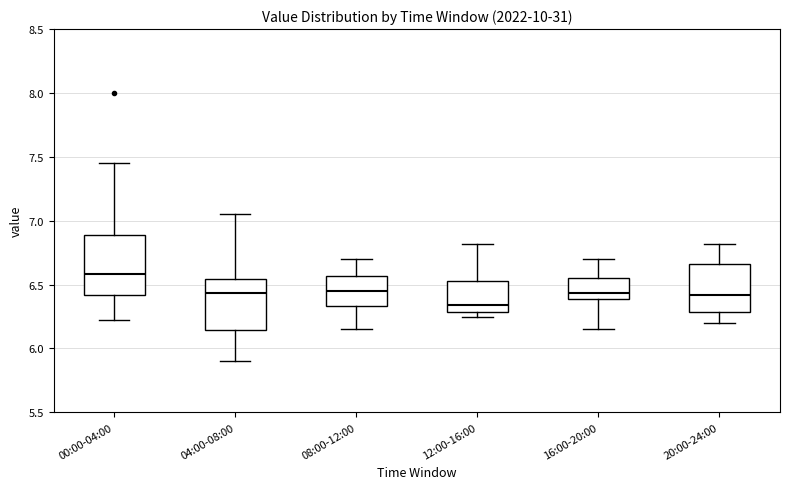

Where is the lower edge of the box for 20:00-24:00 on the y-axis? The values are not printed on the chart, so give them approximately, as read against the axis.

6.30